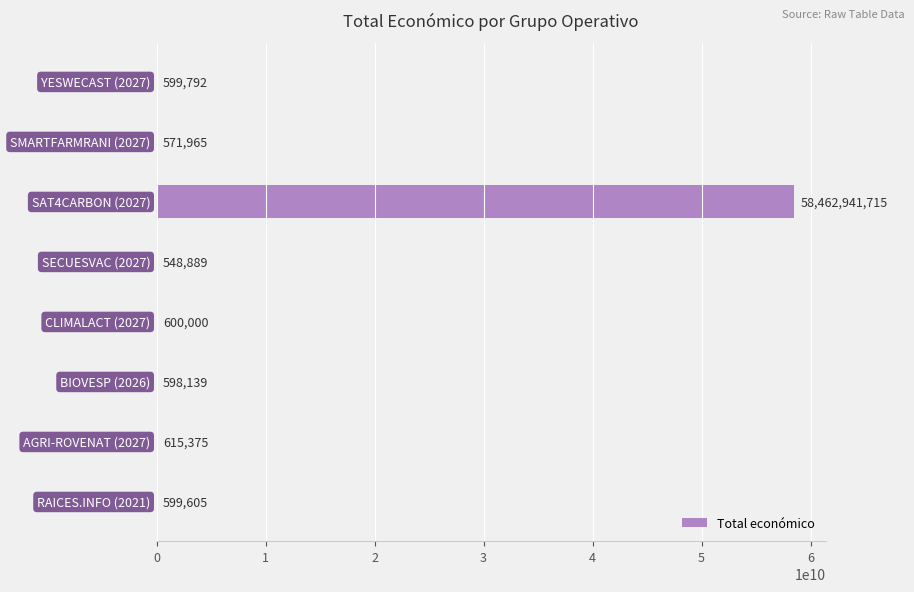

What is the sum of all values?

58467075480